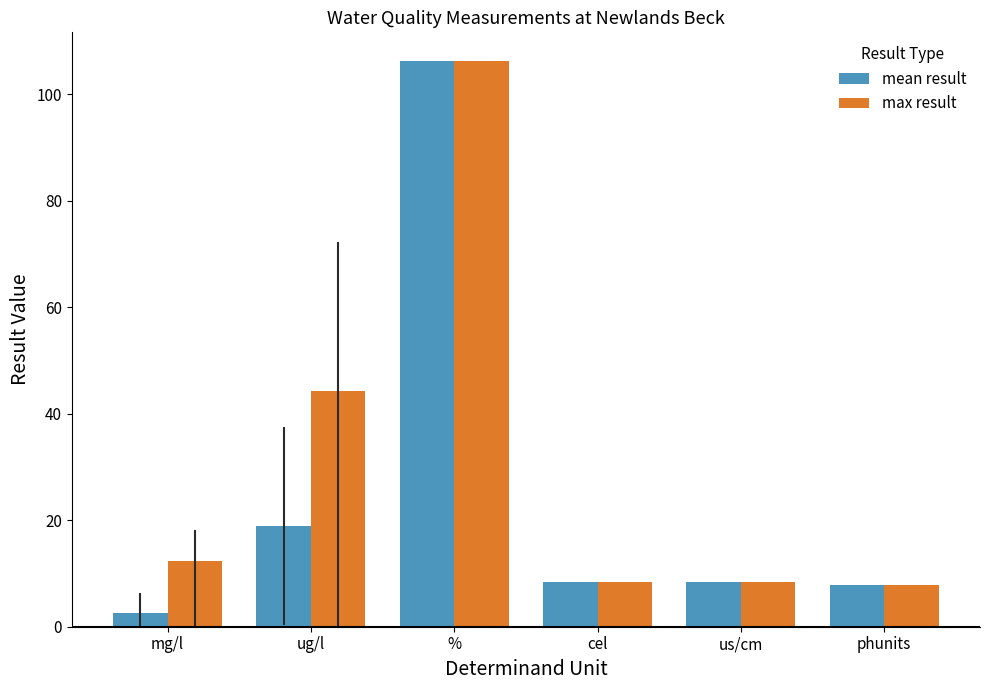

List the series in order of their overall mean, highest first.

max result, mean result